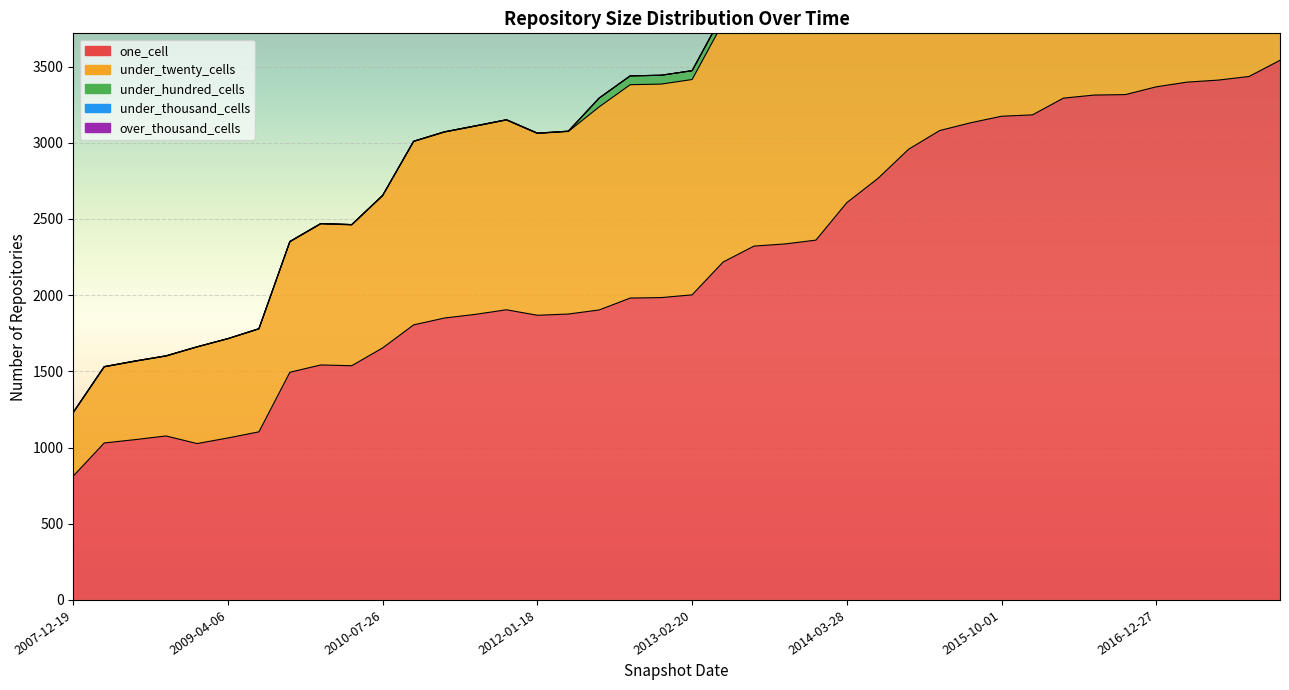

List the series in order of their peak value, highest first.

one_cell, under_twenty_cells, under_hundred_cells, under_thousand_cells, over_thousand_cells